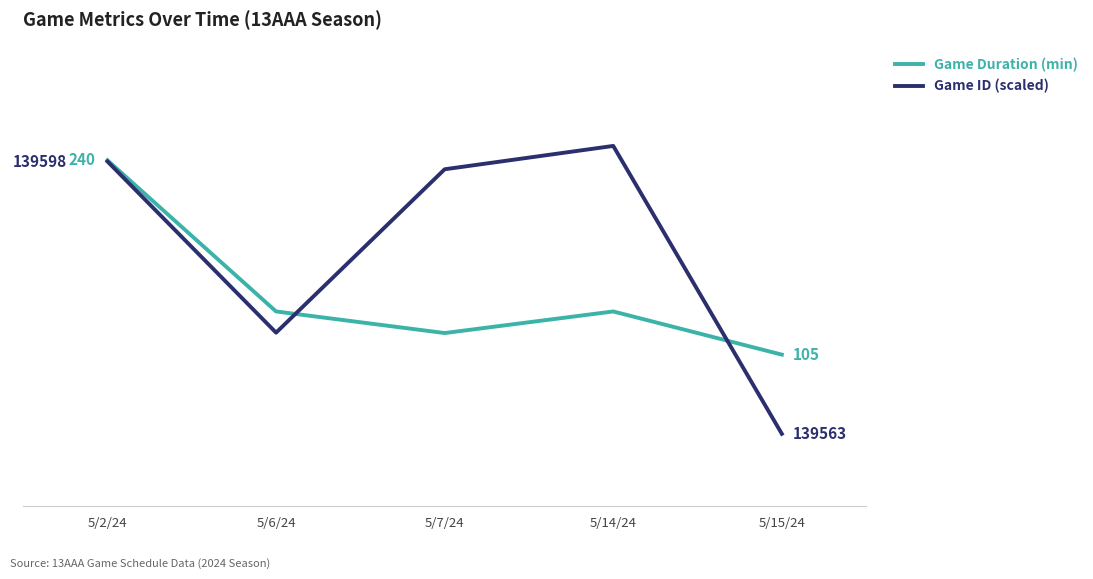

The Game Duration (min) series shows 401.1 at 5/2/24. True or false?

False